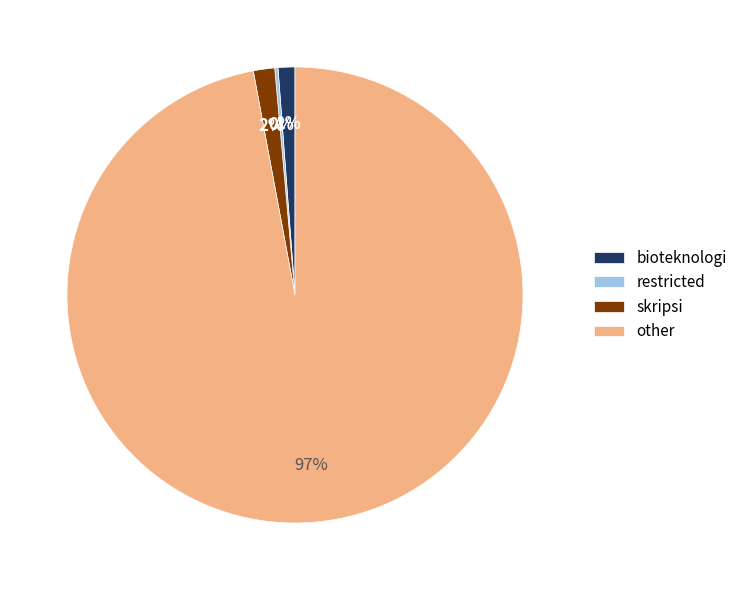

Does any single category account for the majority?

Yes